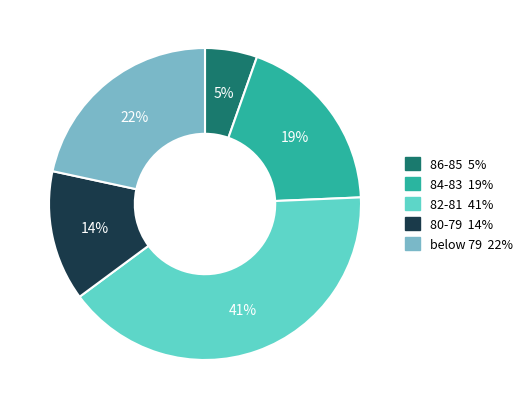

Is there a majority slice in this chart?

No